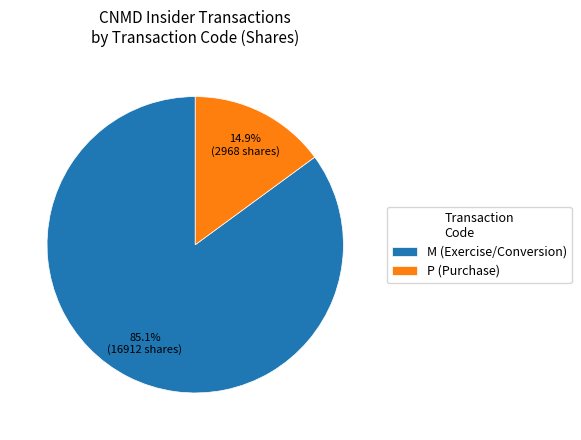

Rank the categories by value from lowest to highest.

P (Purchase), M (Exercise/Conversion)